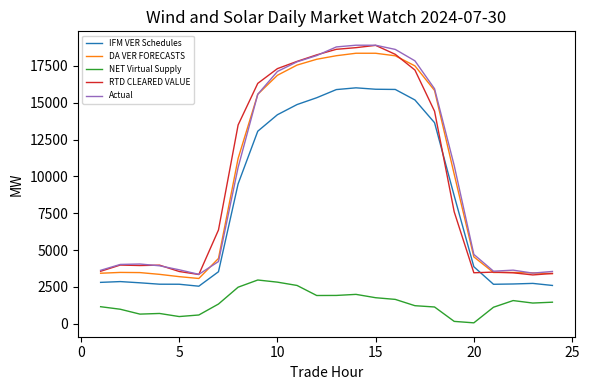

What is the difference between the maximum and minimum values in the Actual series?

15545.1